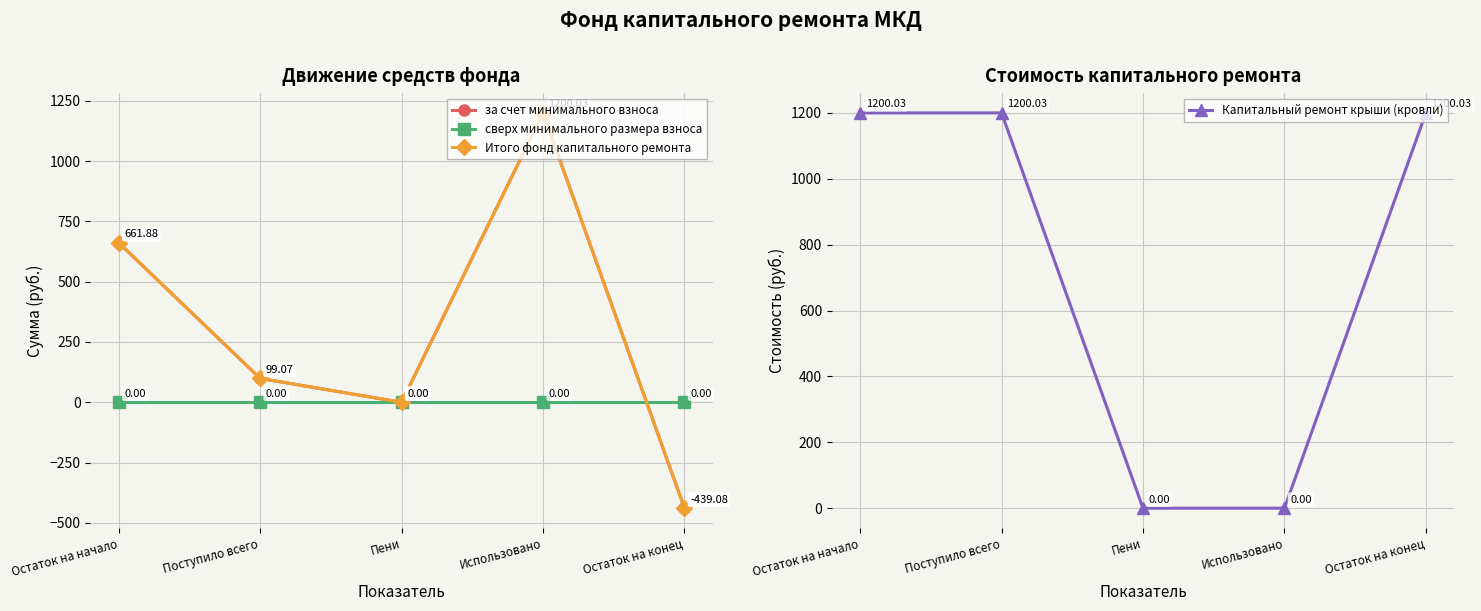

Reading right to left, what are all the values shown in this chart?

за счет минимального взноса: -439.1	1200.0	0.0	99.1	661.9
сверх минимального размера взноса: 0.0	0.0	0.0	0.0	0.0
Итого фонд капитального ремонта: -439.1	1200.0	0.0	99.1	661.9
Капитальный ремонт крыши (кровли): 1200.0	0.0	0.0	1200.0	1200.0